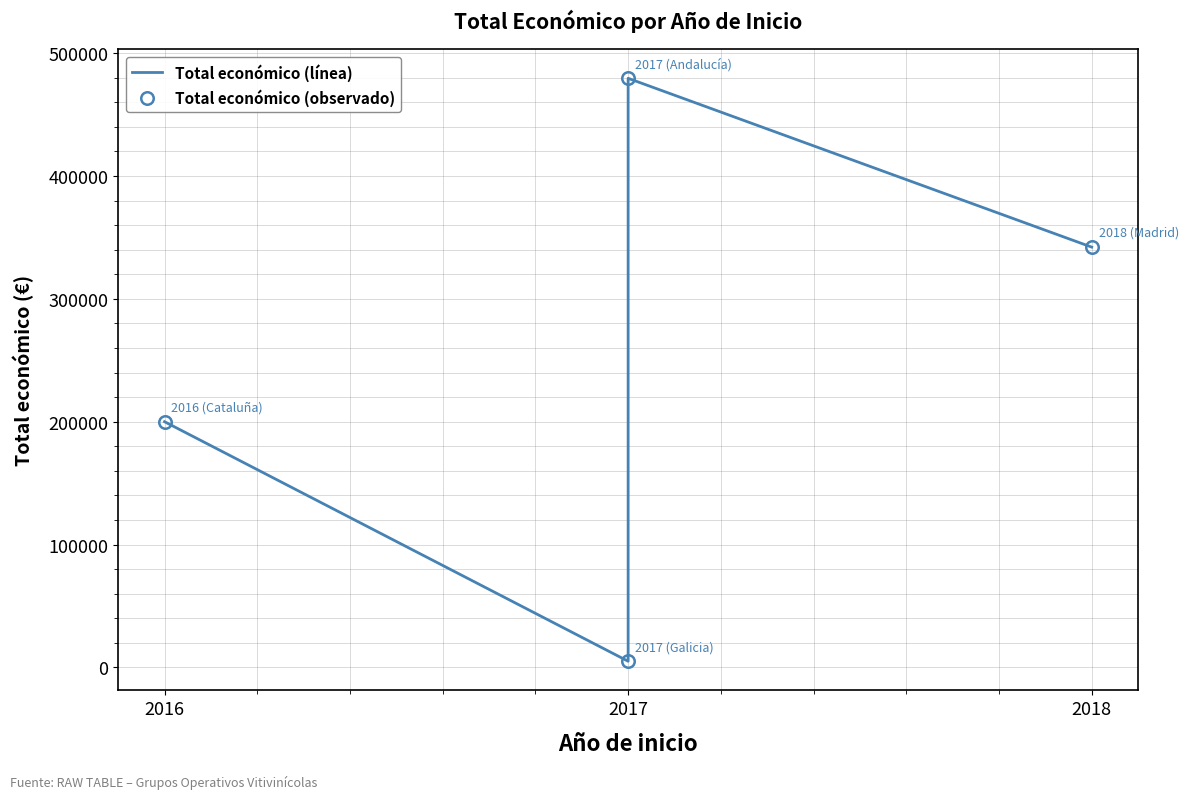

Is it true that Total económico (observado) equals 787858 at 2017?

False